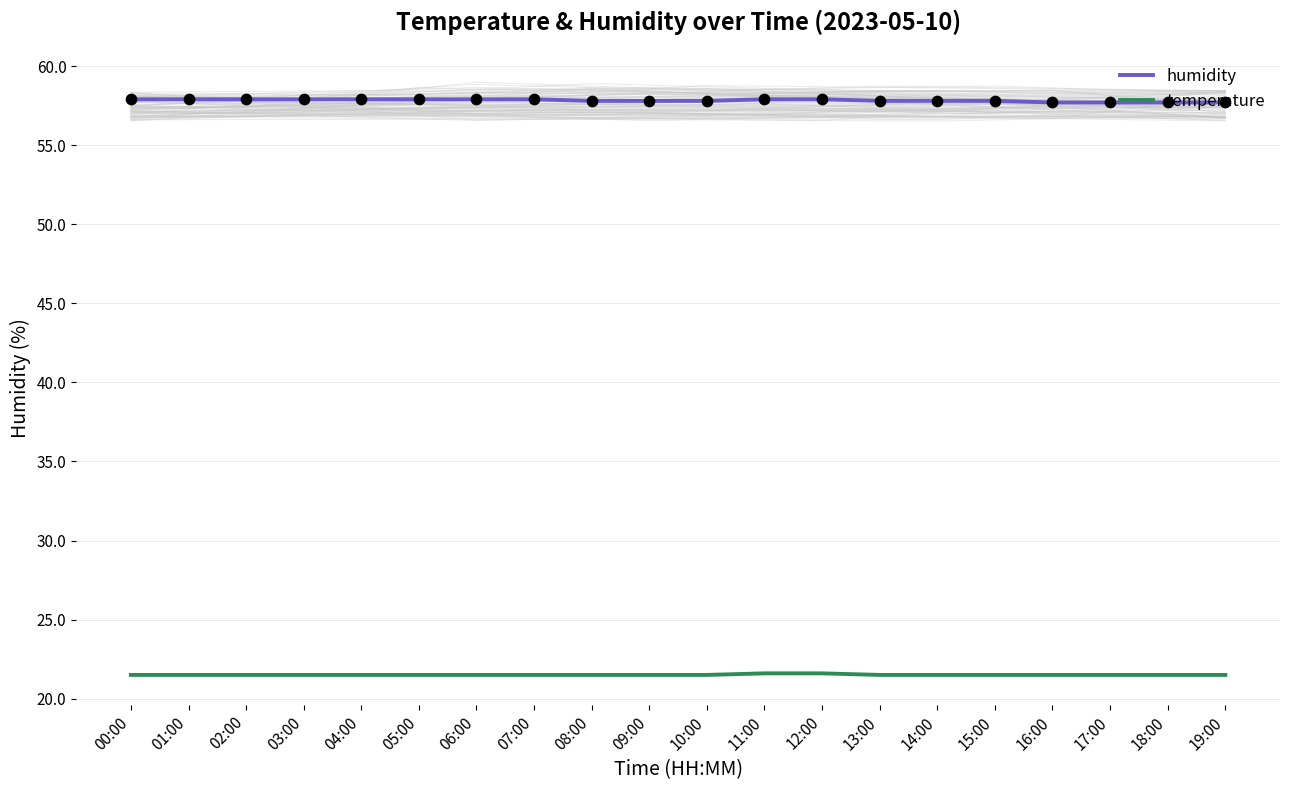

At how many categories does at least one series exceed 47?

20